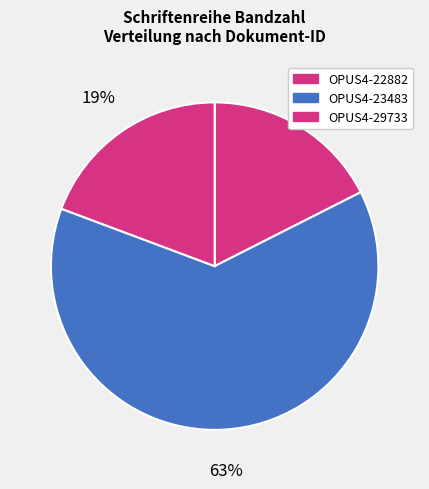

Is there a majority slice in this chart?

Yes